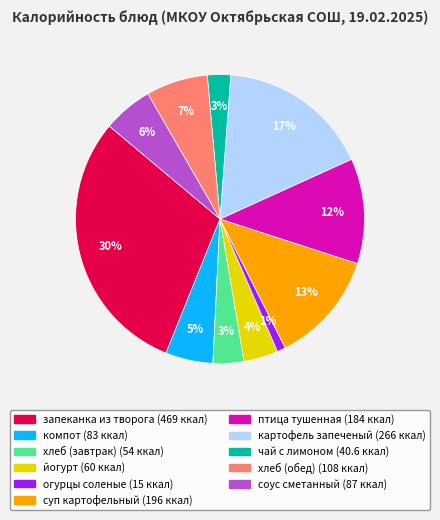

Is there a majority slice in this chart?

No